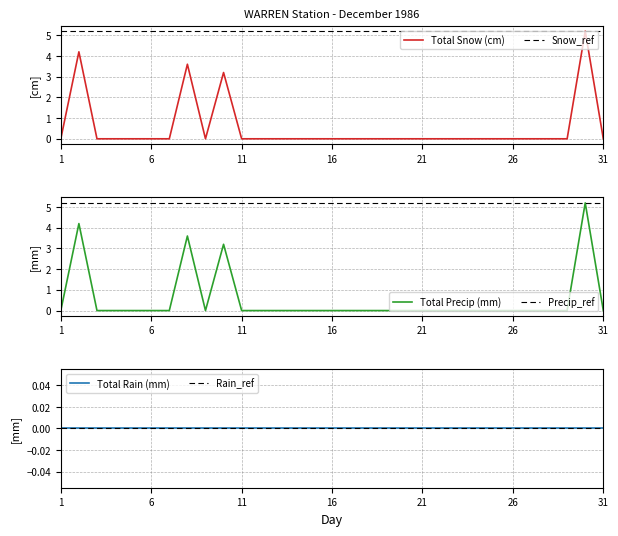

True or false: Total Rain (mm) and Snow_ref cross at least once.

False